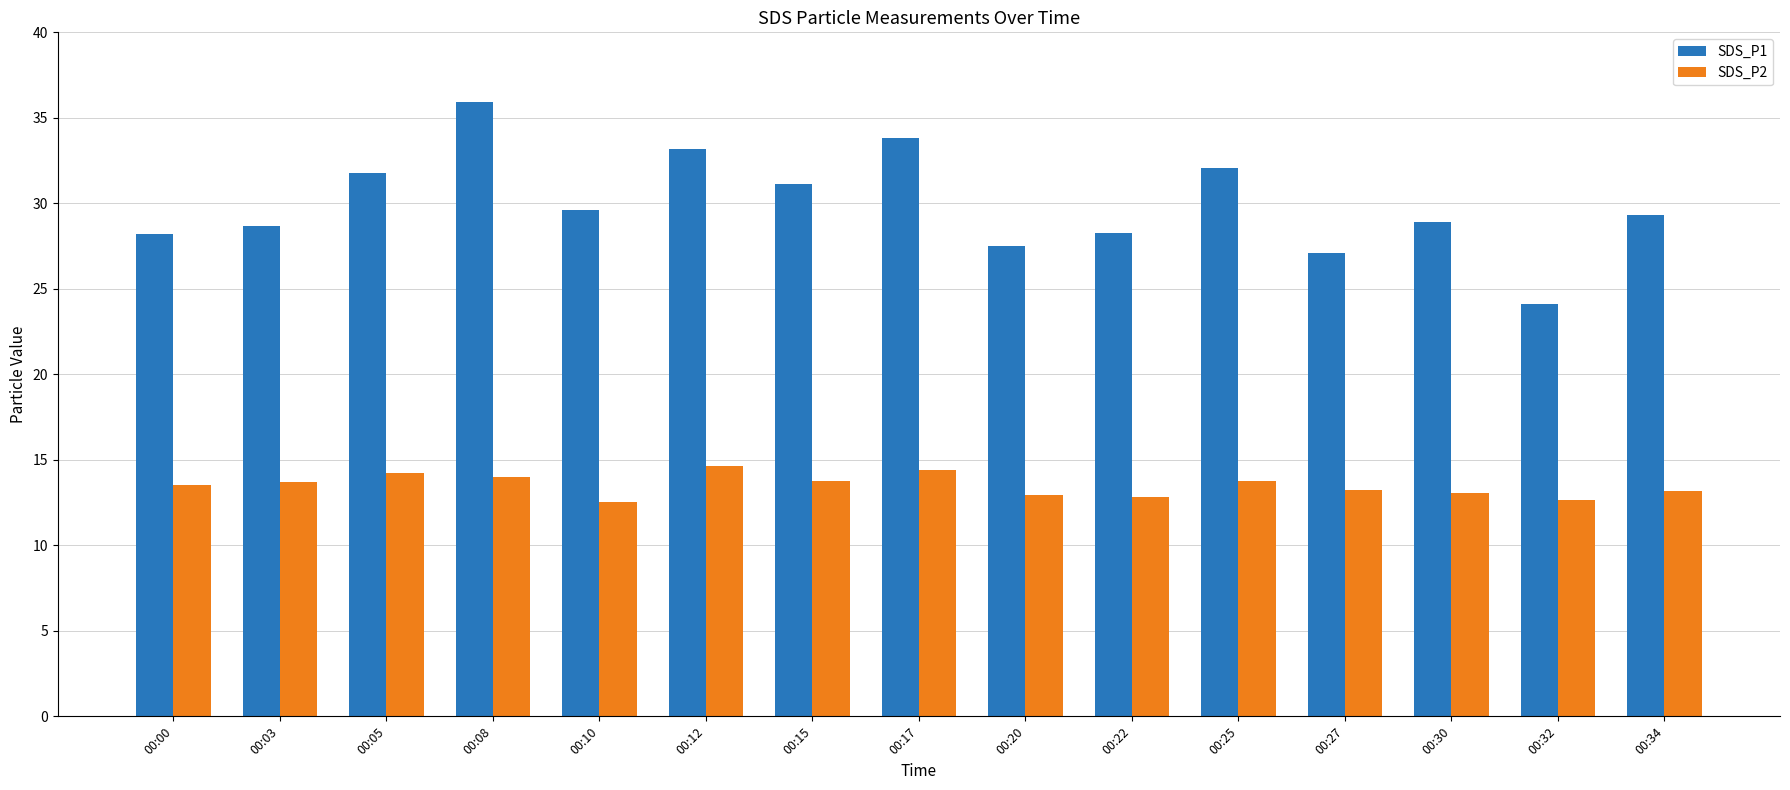

What is the difference between the highest and lowest values at 00:03?

14.9